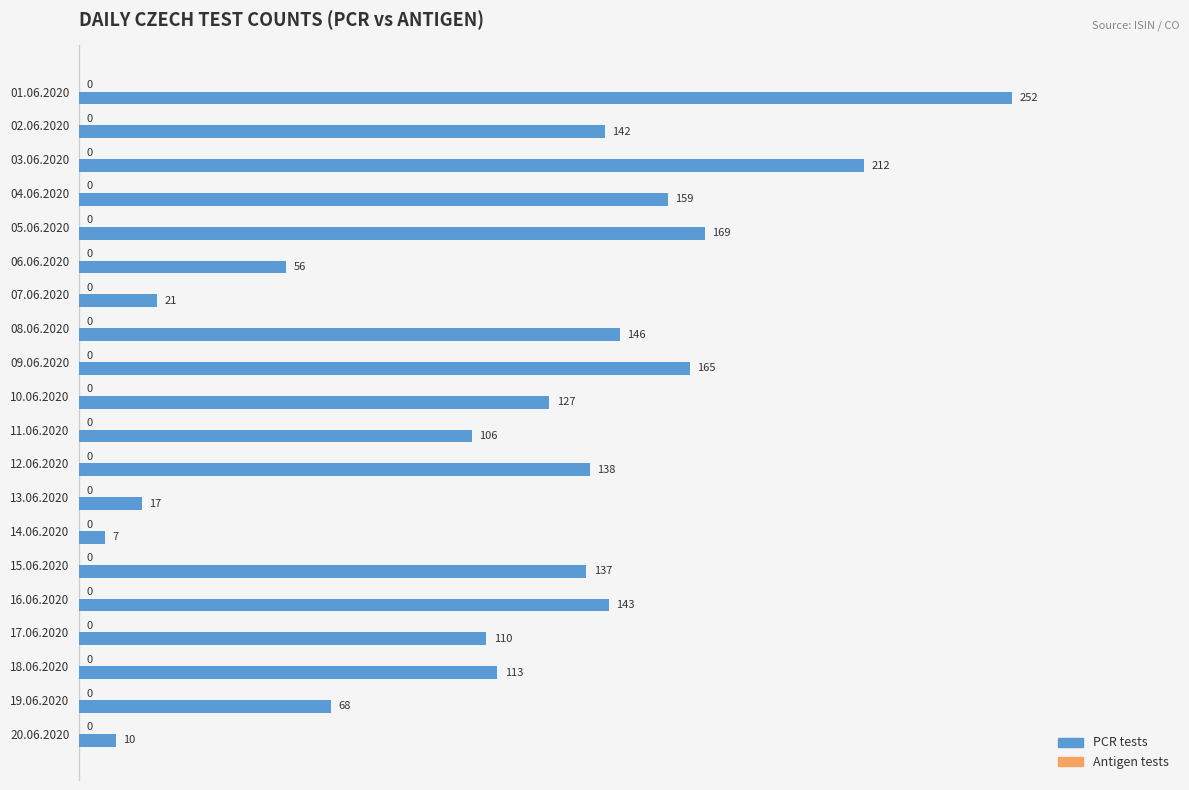

The chart shows a value of 142 at 02.06.2020. True or false?

True